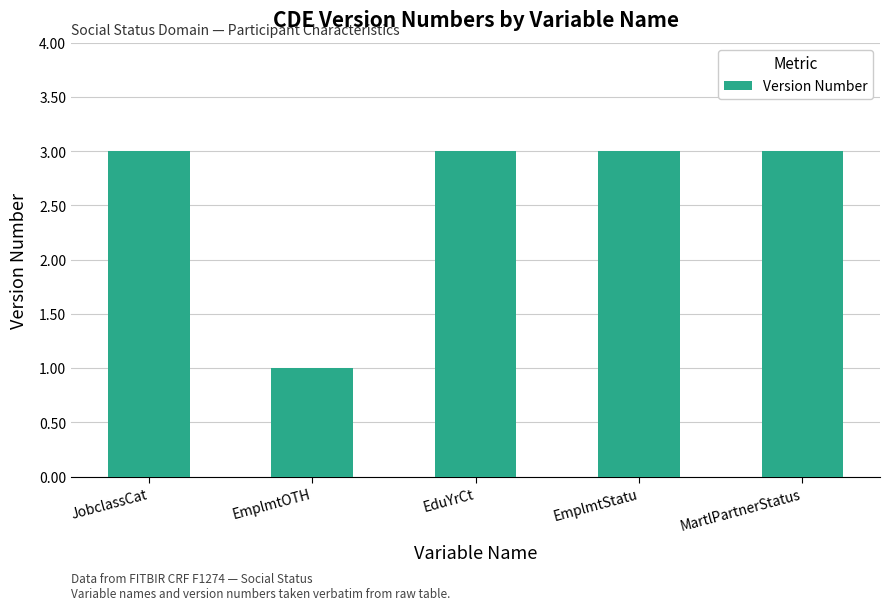

What is the sum of all values?

13